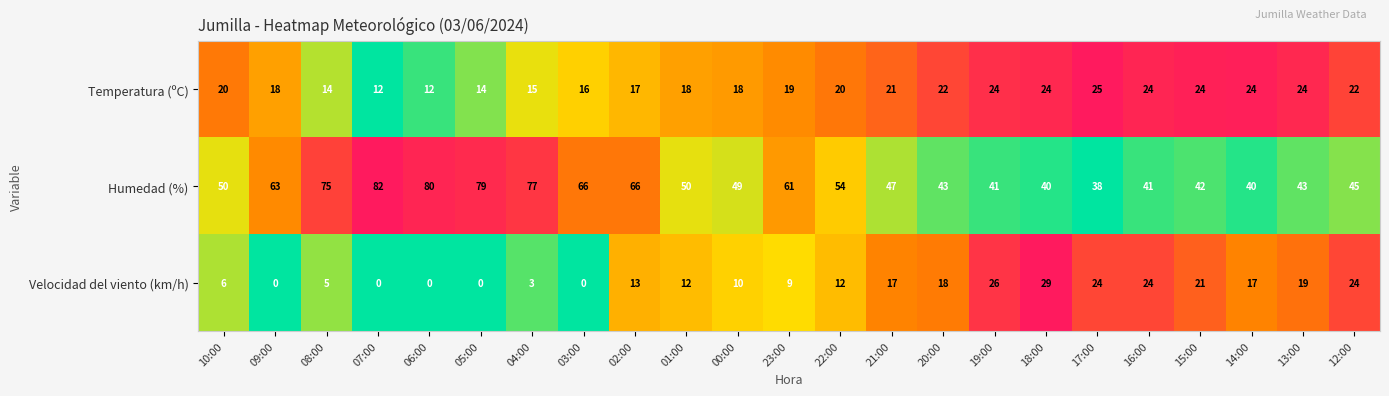

What is the difference between the highest and lowest values at 02:00?

53